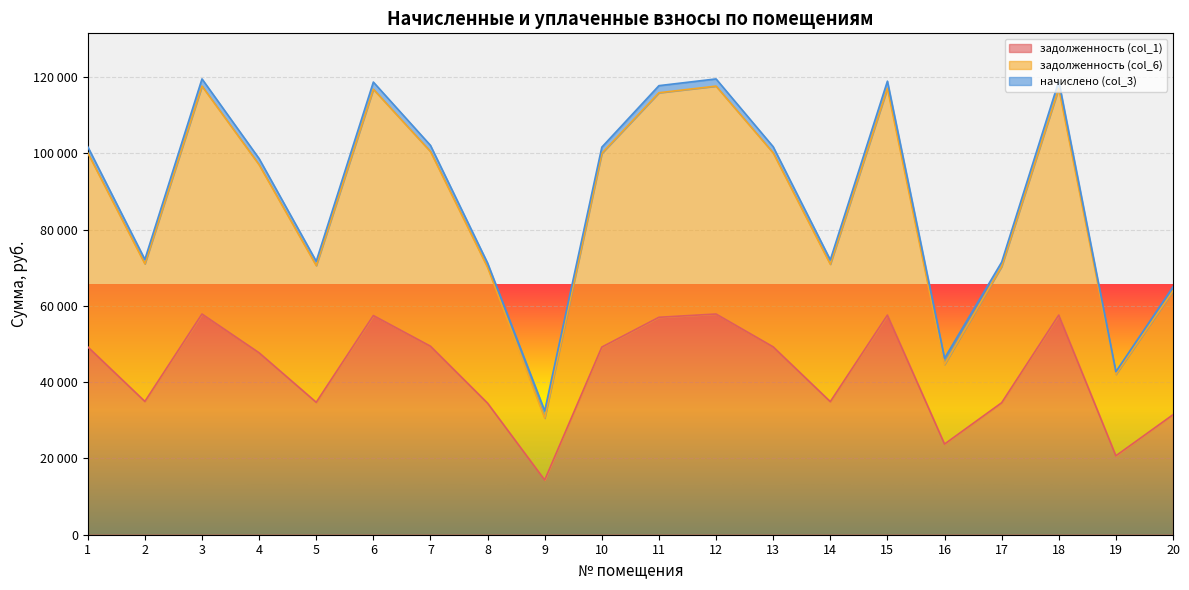

What is the minimum value for задолженность (col_1)?

14352.2